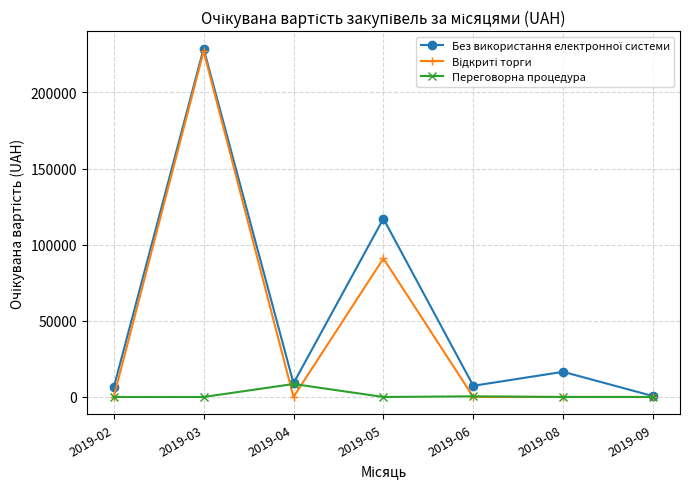

At which category does the chart reach its peak across all series?

2019-03